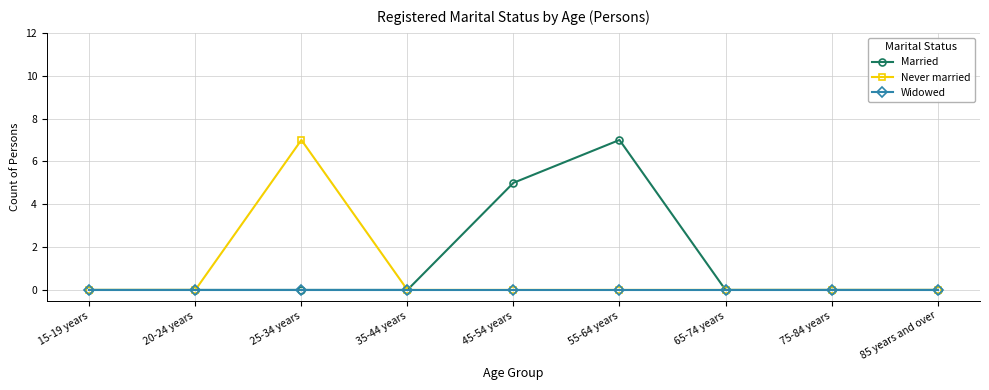

Reading right to left, transcribe all the data shown in this chart.

Married: 0	0	0	7	5	0	0	0	0
Never married: 0	0	0	0	0	0	7	0	0
Widowed: 0	0	0	0	0	0	0	0	0